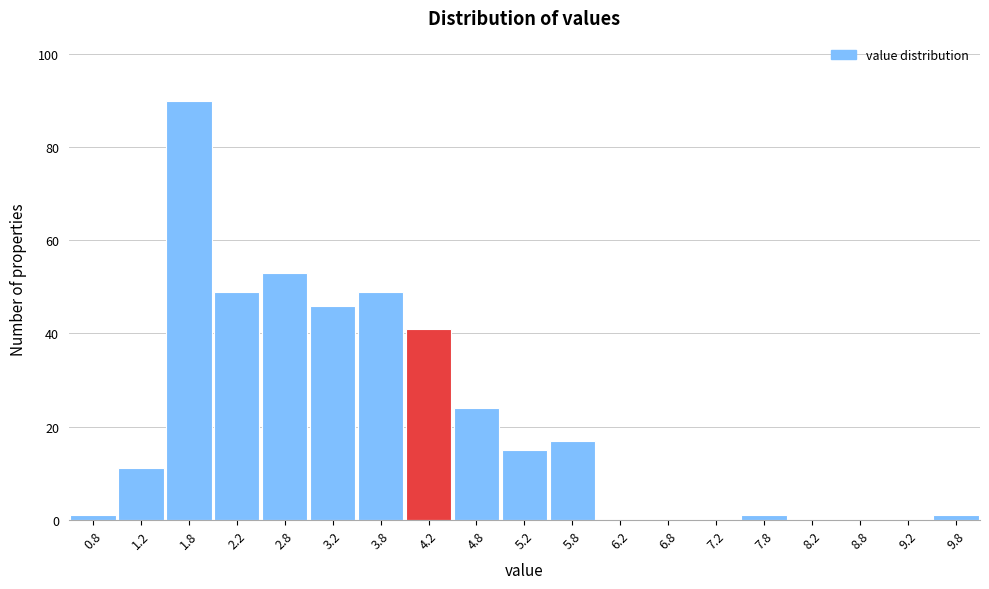

Over which range of the x-axis is the bar tallest?

1.5 to 2.0